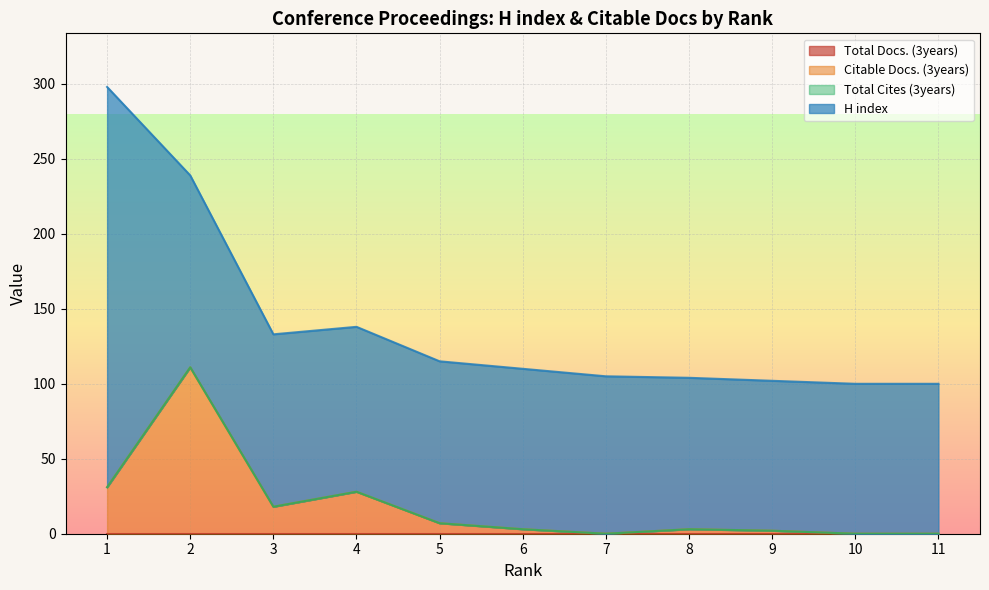

Which category has the lowest value across all series?

1